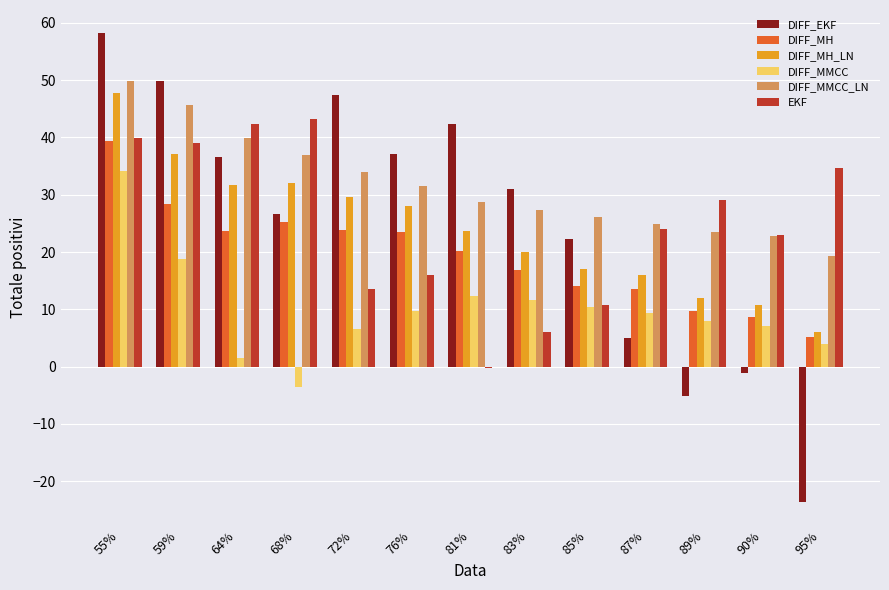

What is the sum of all EKF values?

321.3